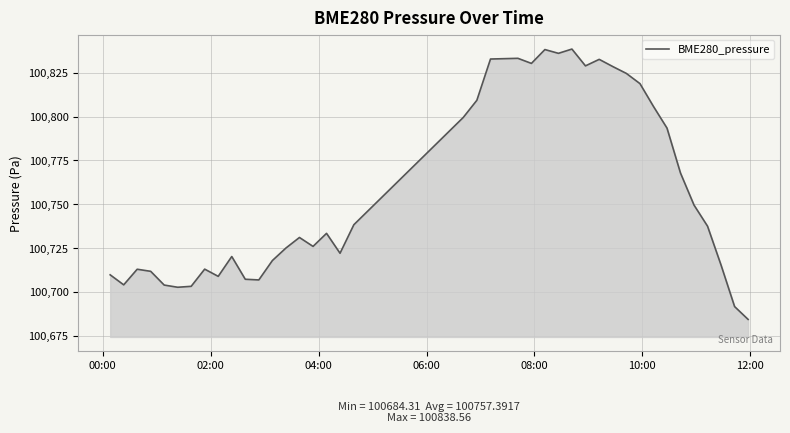

What is the smallest value displayed?

100684.3